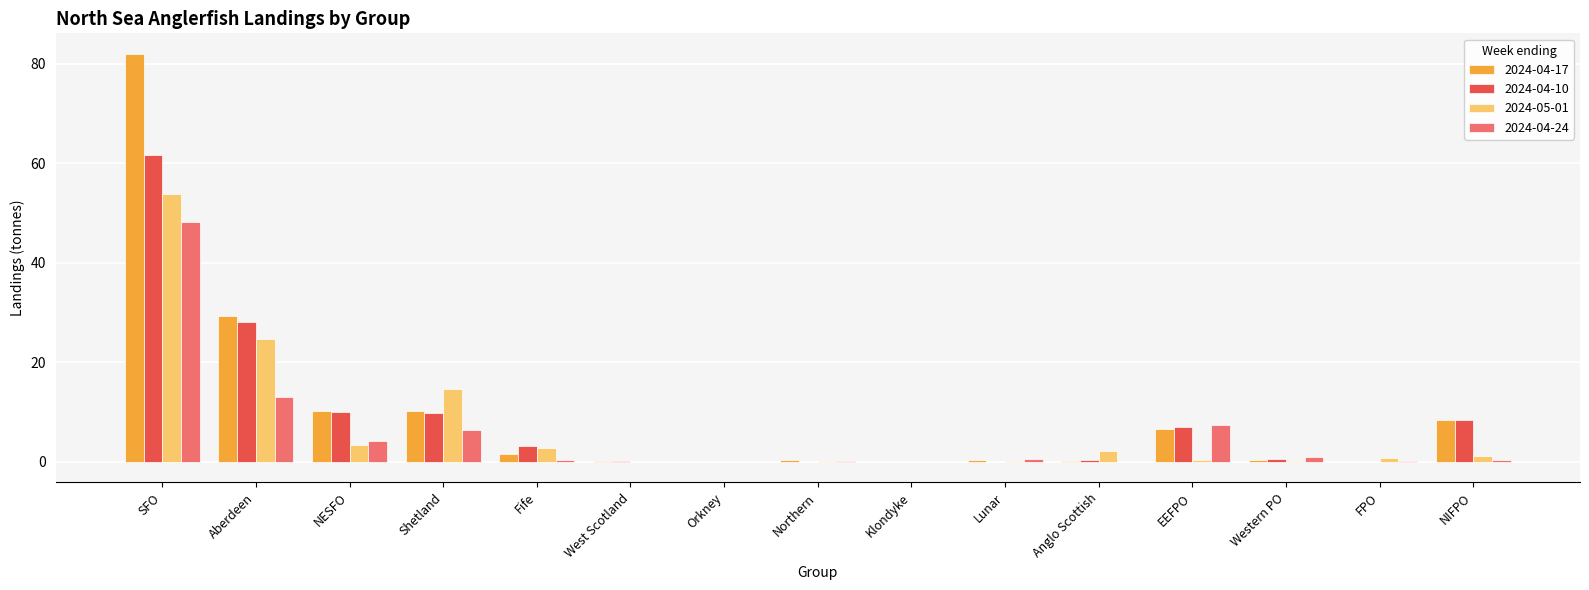

What is the approximate value of 2024-04-10 at Anglo Scottish?

0.4